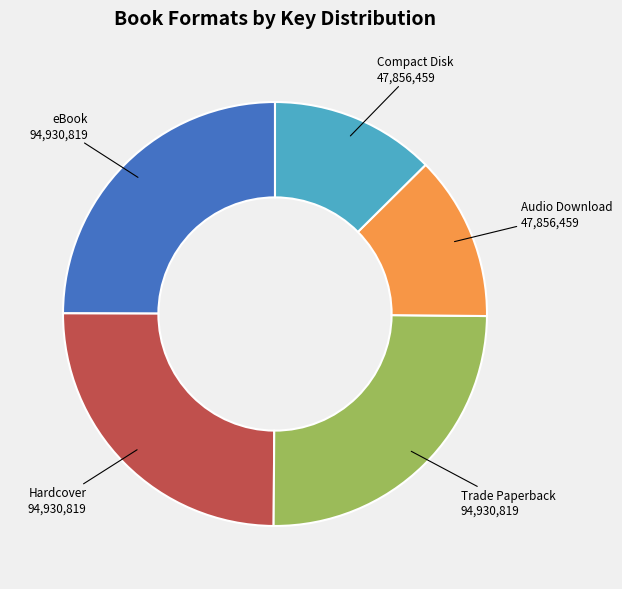

What is the ratio of the value at eBook to the value at Hardcover?

1.0